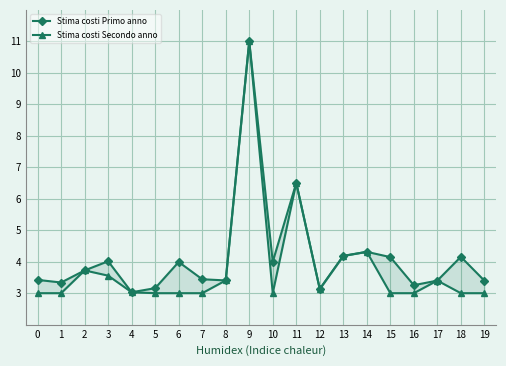

How many lines are shown in the chart?

2